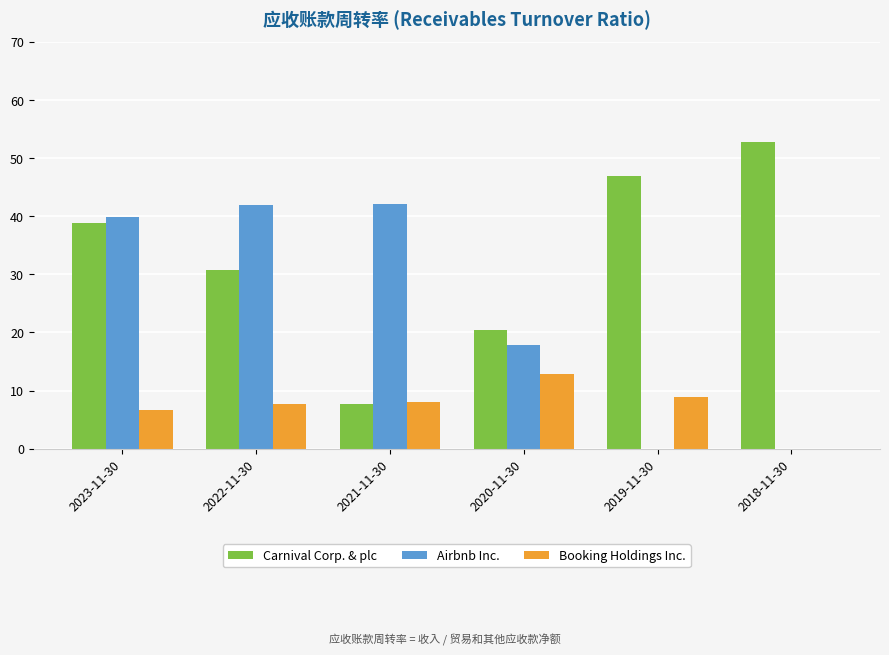

Is it true that Airbnb Inc. equals 23.9 at 2023-11-30?

False